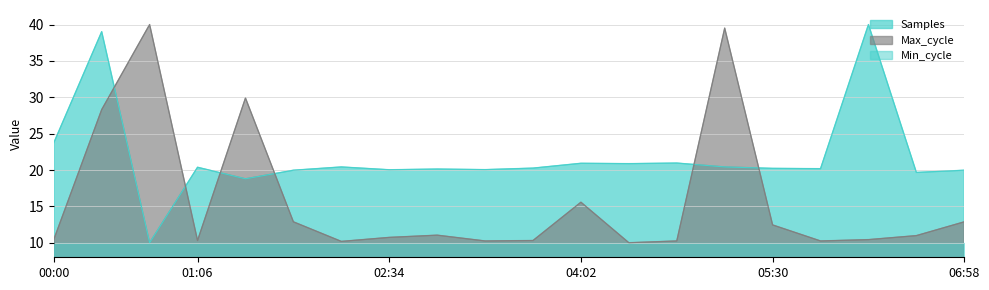

At which category does Max_cycle reach its first local peak?

00:44